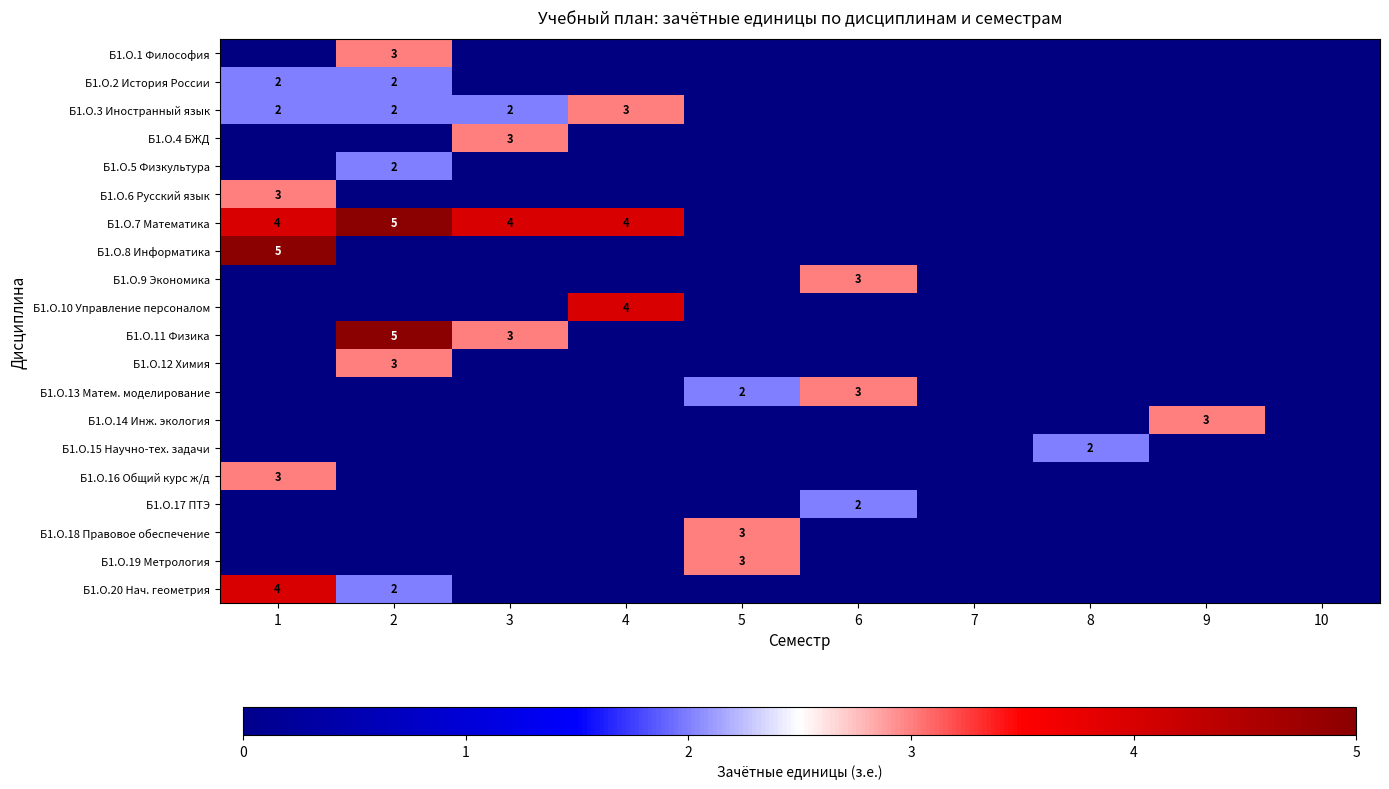

At how many categories does at least one series exceed 0?

8